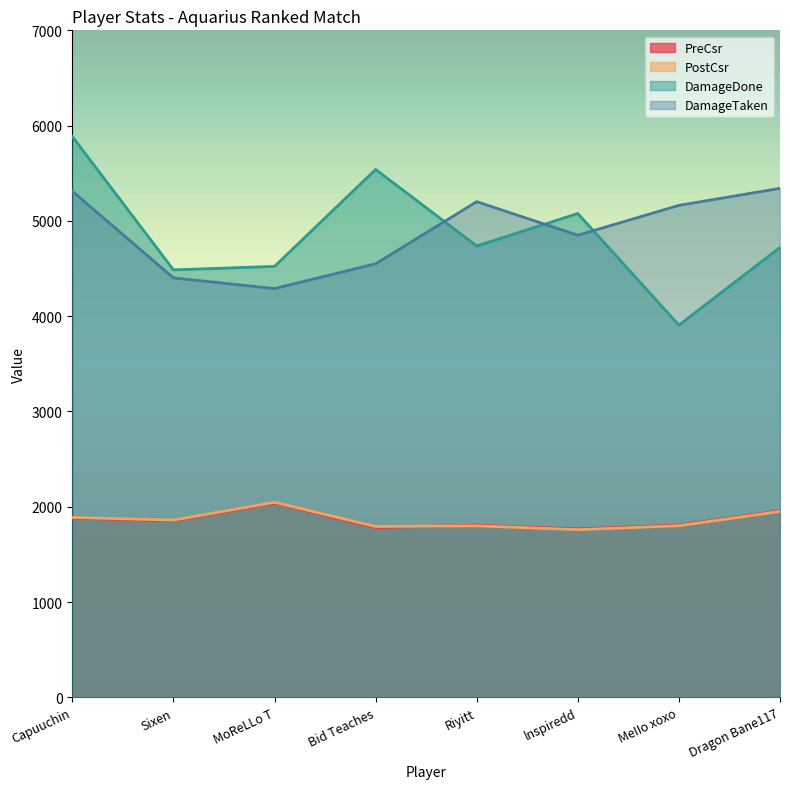

How many lines are shown in the chart?

4